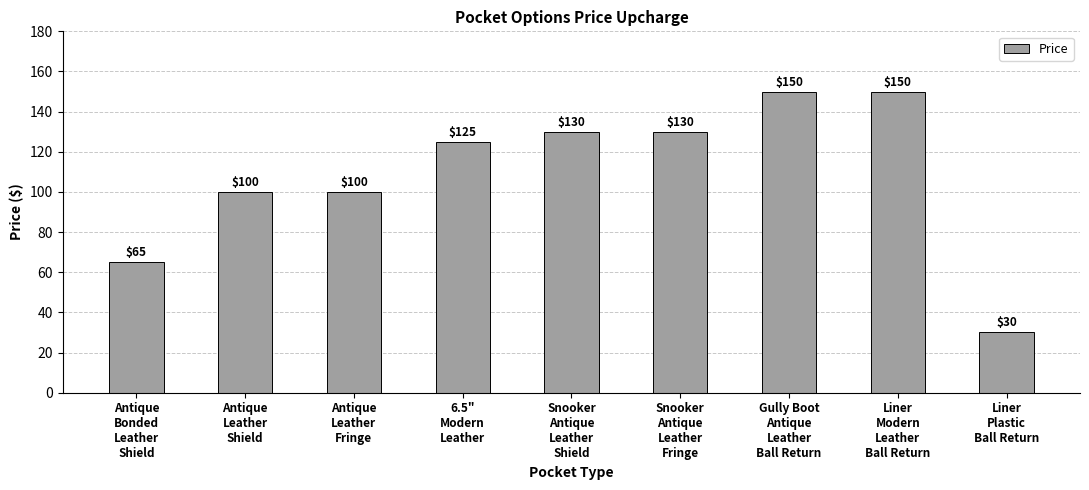

What is the greatest value displayed?

150